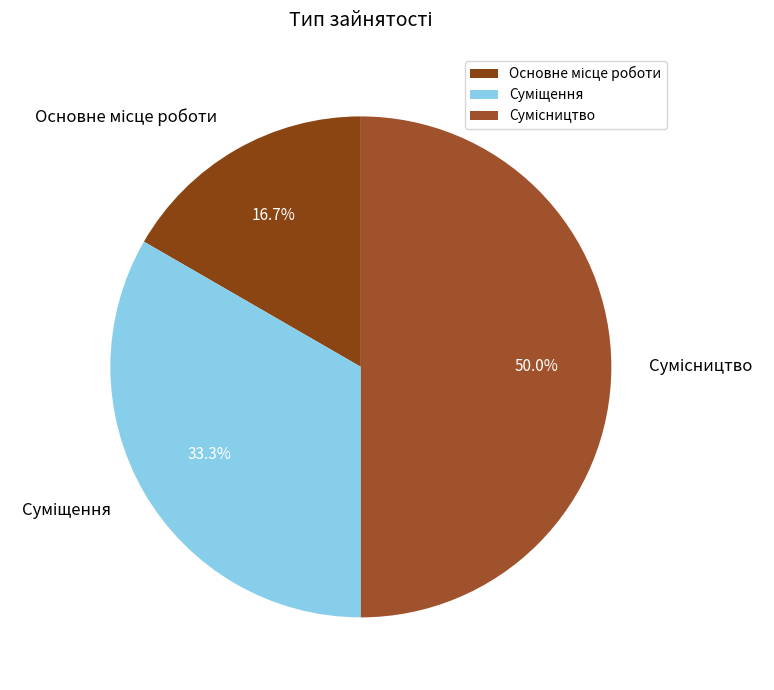

To the nearest percent, what is the combined percentage of Сумісництво and Суміщення?

83%